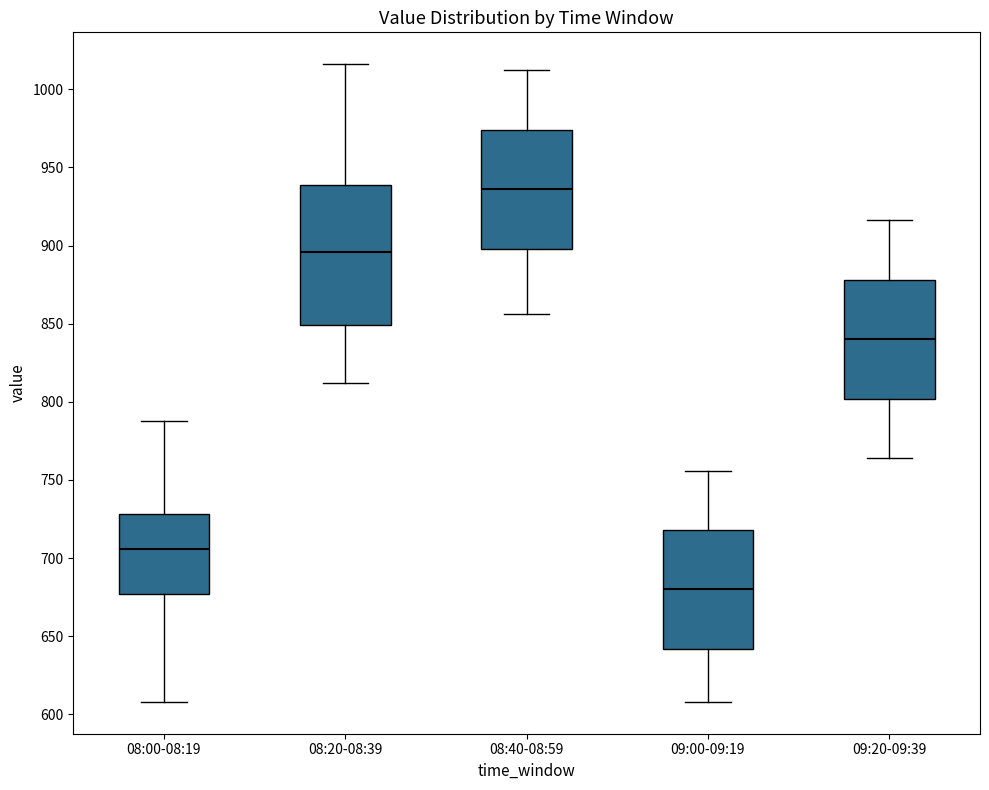

Comparing the boxes themselves (not the whiskers), which one is the tallest?

08:20-08:39